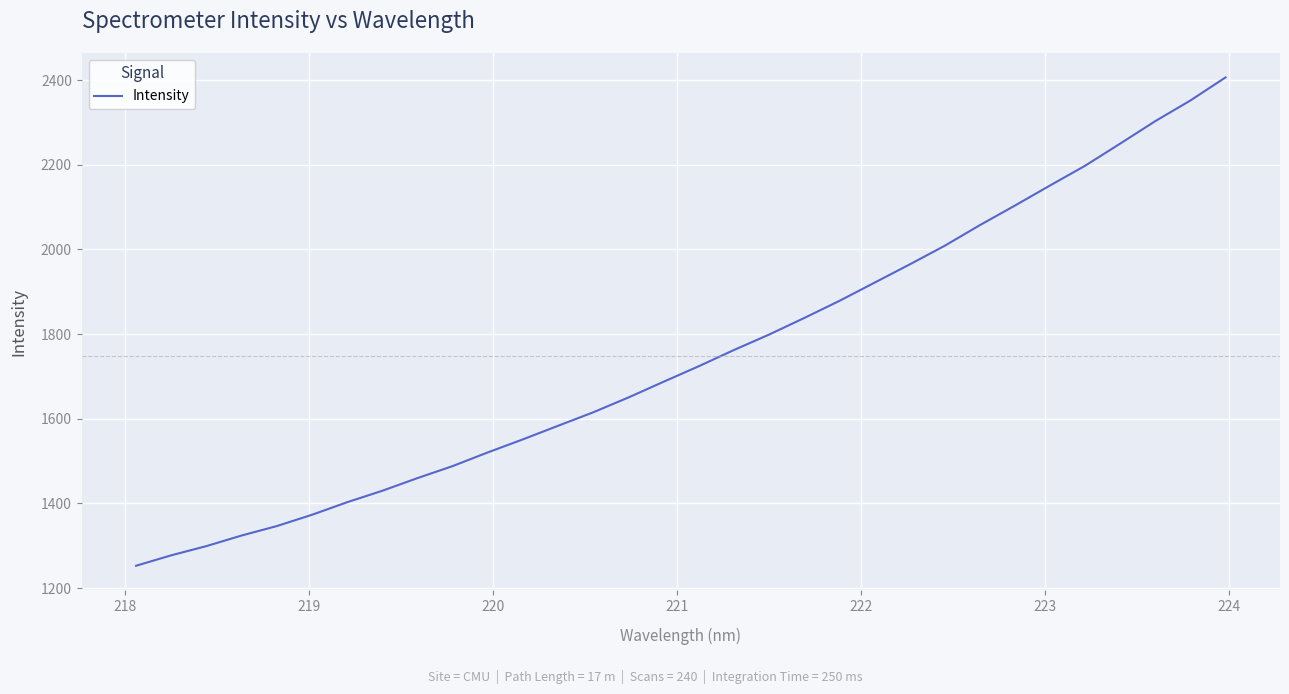

What is the smallest value displayed?

1252.6